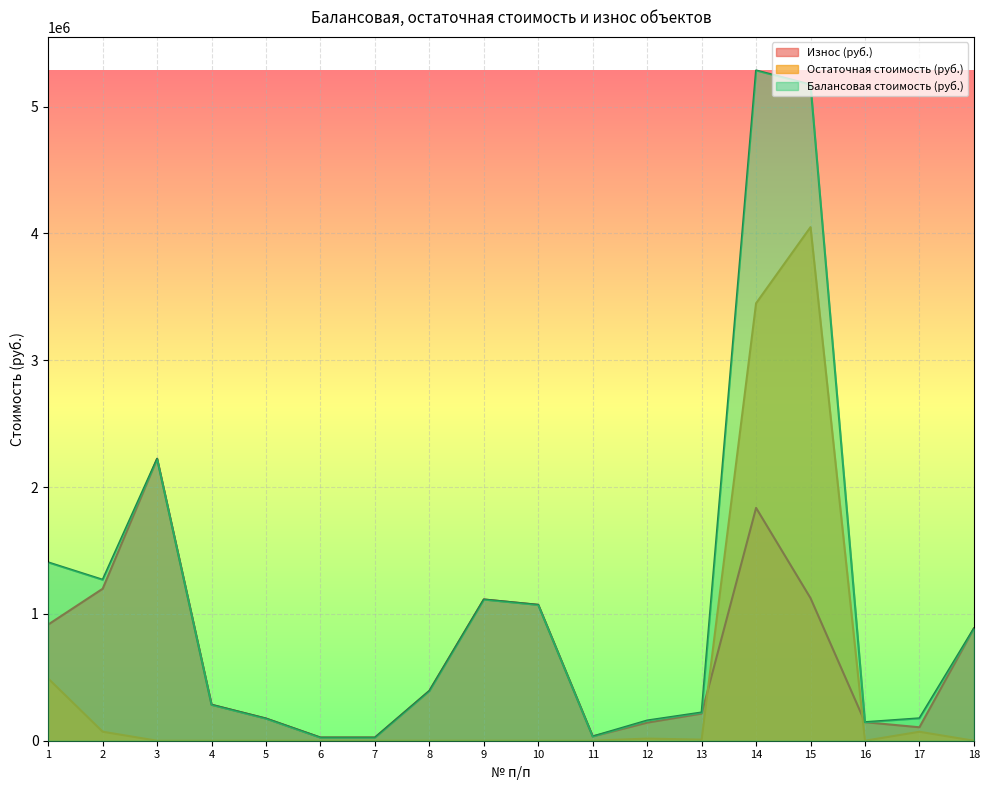

Rank the series by their maximum value, from highest to lowest.

Балансовая стоимость (руб.), Остаточная стоимость (руб.), Износ (руб.)